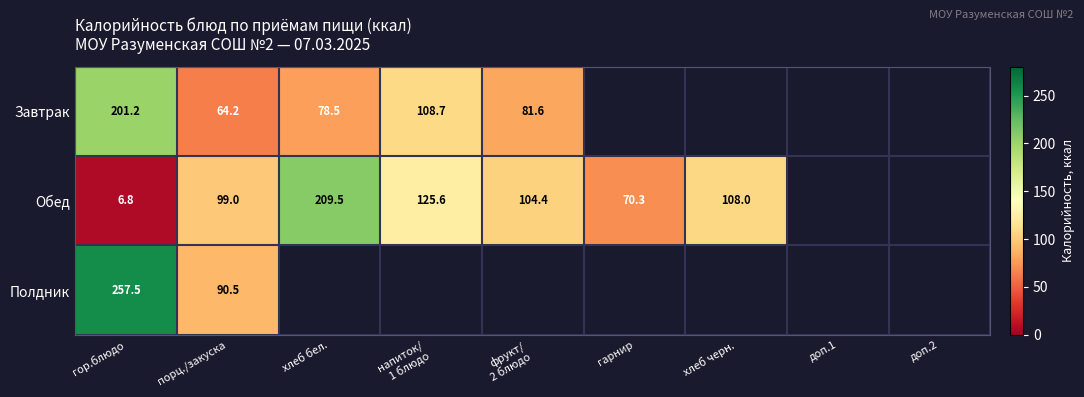

Is the value of Полдник at порц./закуска greater than the value of Завтрак at хлеб бел.?

Yes